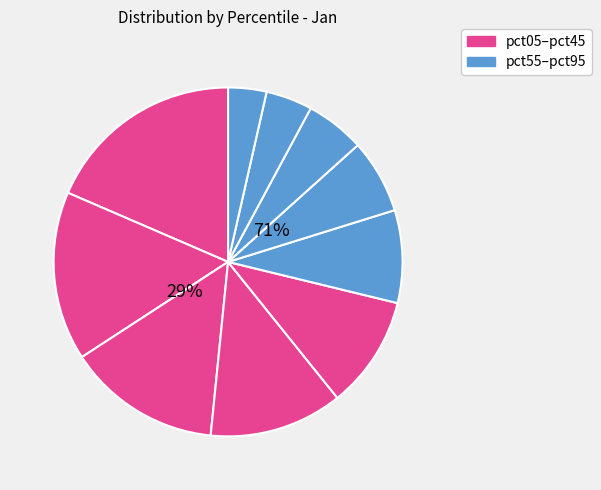

The pct95 slice represents 4% of the pie. True or false?

True